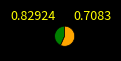

Is there a majority slice in this chart?

Yes